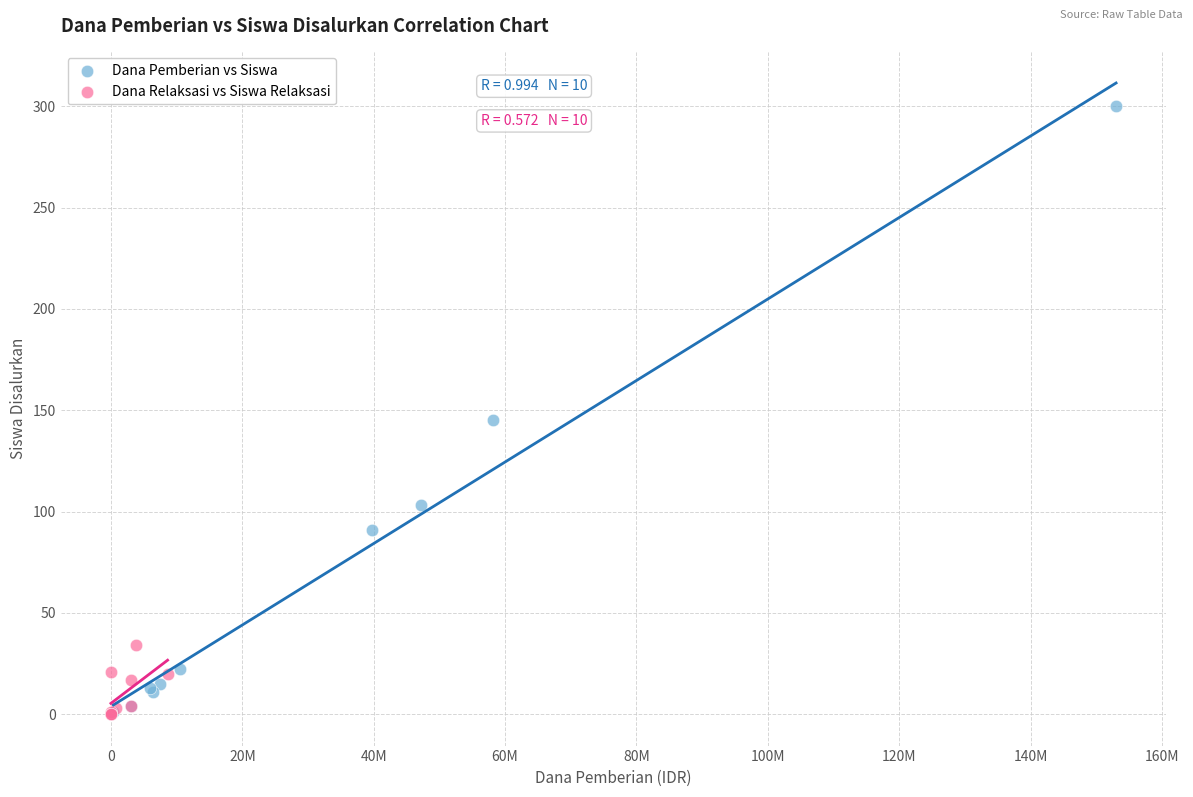

Which series contains the highest Y value?

Dana Pemberian vs Siswa